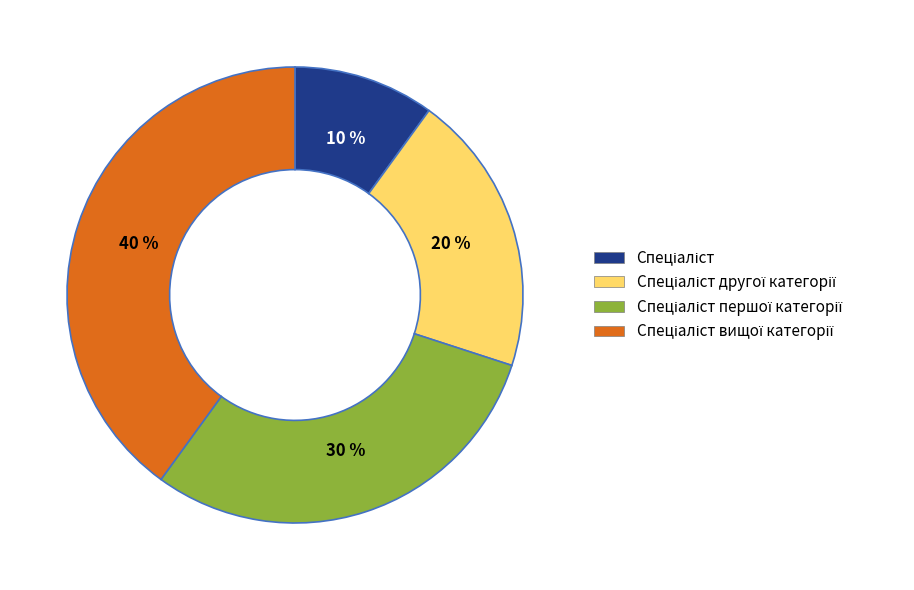

Is there any slice that represents more than half of the pie?

No